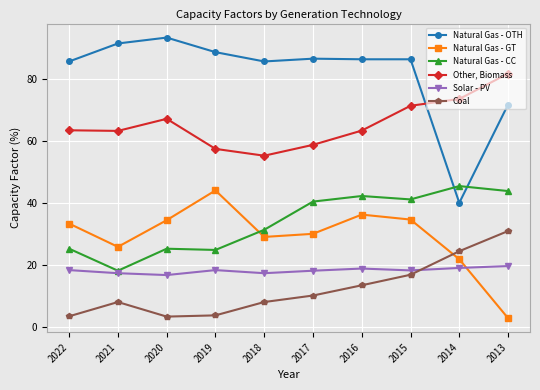

True or false: Solar - PV has more than 0 interior local peaks.

True